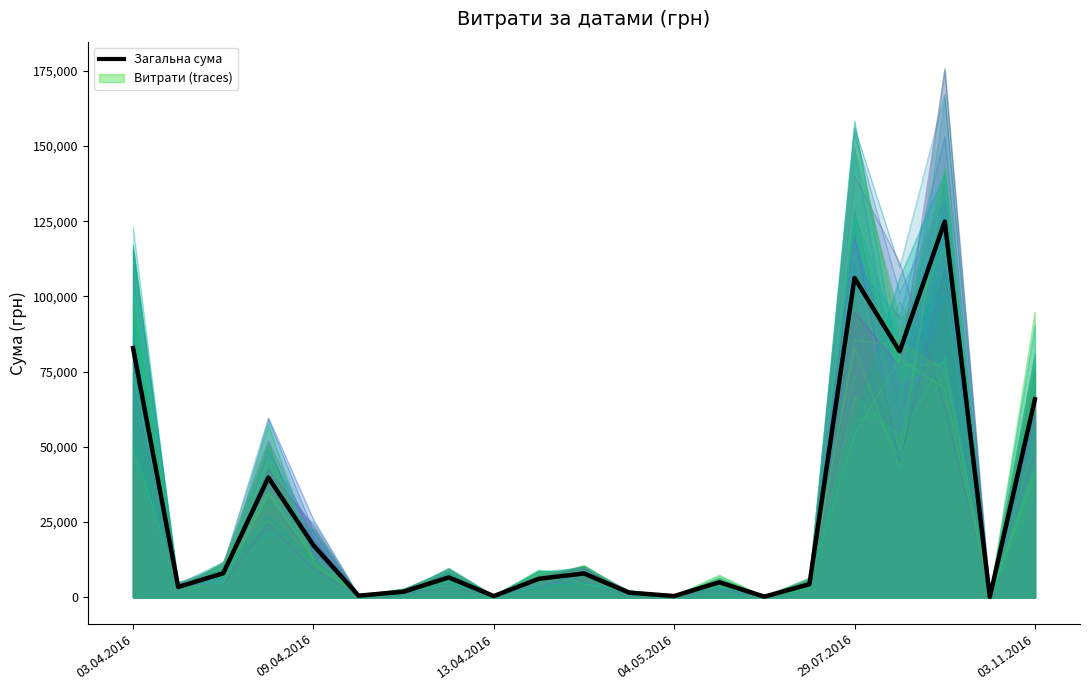

Where does the data first go above 6109?

03.04.2016